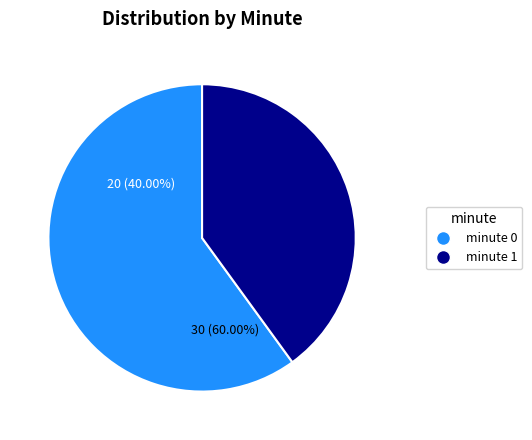

To the nearest percent, what is the average slice percentage?

50%